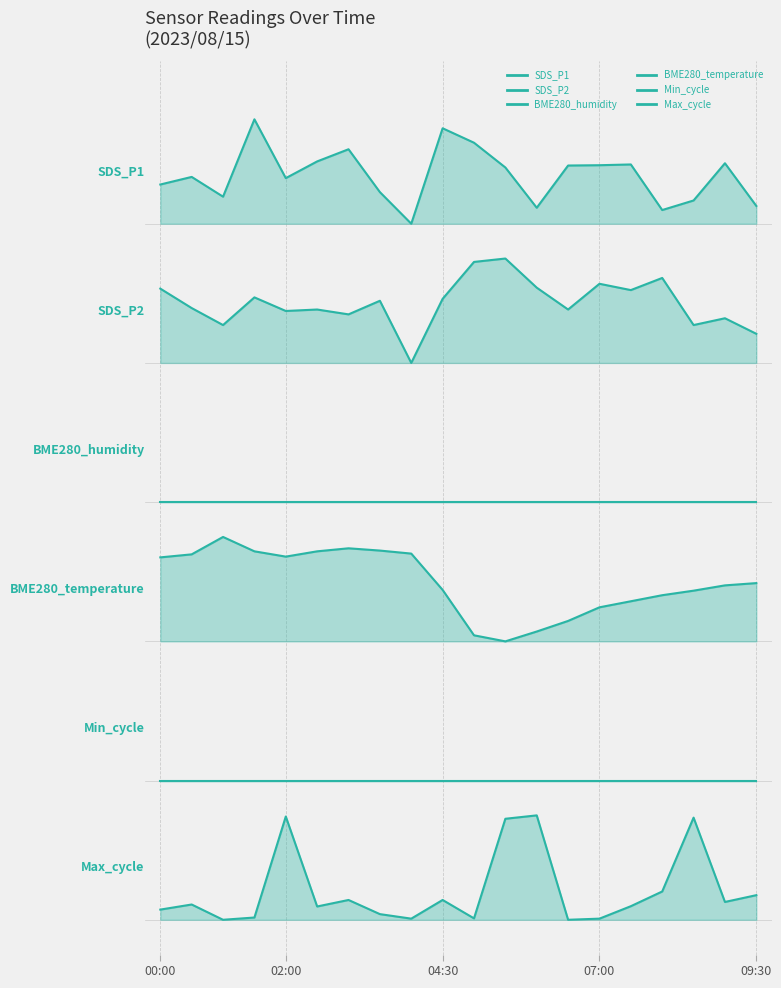

List the labels in order of Max_cycle value, smallest first.

01:00, 06:30, 04:00, 07:00, 05:00, 01:30, 03:30, 00:00, 02:30, 07:30, 00:30, 09:00, 03:00, 04:30, 09:30, 08:00, 05:30, 08:30, 02:00, 06:00